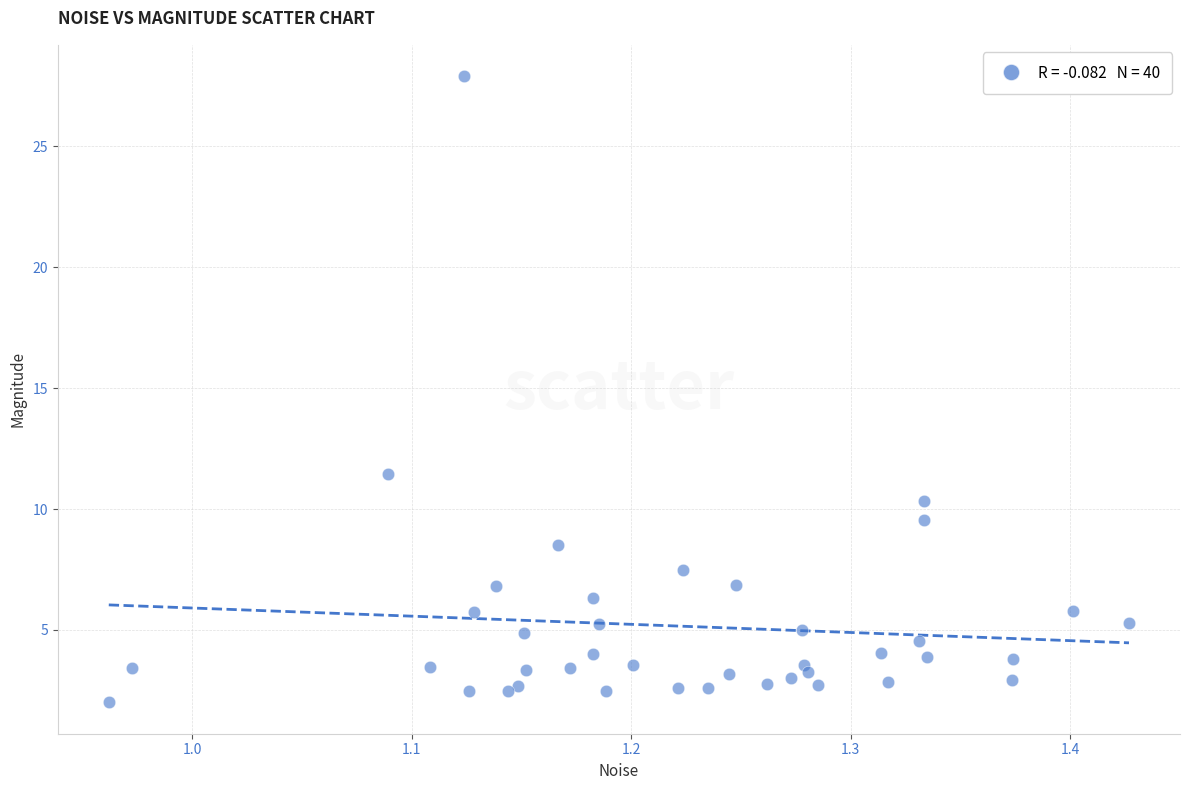

What Y value in the scatter plot is closest to 14?

11.4